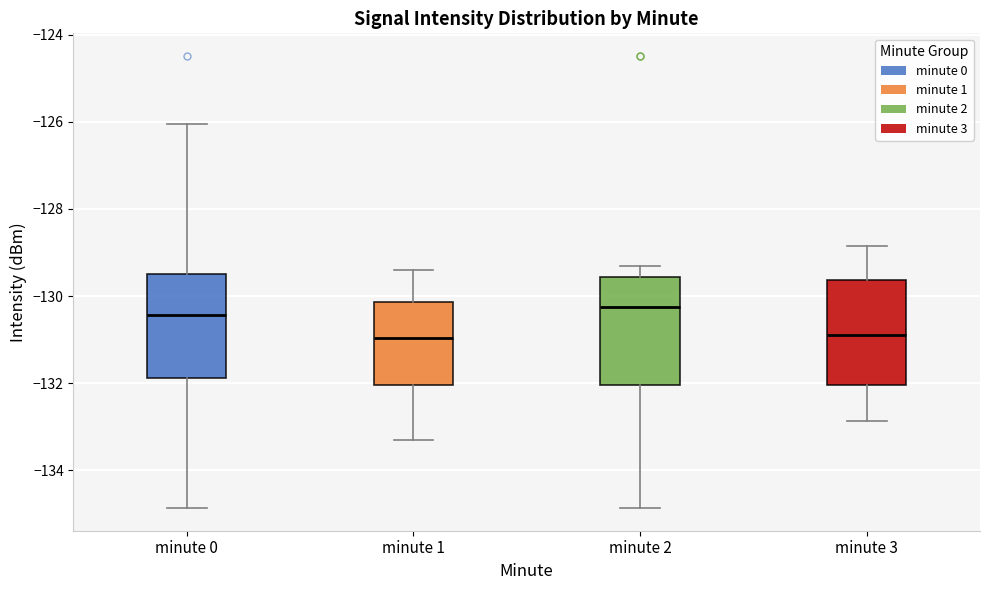

Reading left to right, read every box against the y-axis: the position of its median line, the range the box covers, and the ends of its whiskers. The values are not printed on the chart, so give them approximately, as read against the axis.

minute 0: median -130.4, box -131.8 to -129.6, whiskers -134.8 to -126.0
minute 1: median -131.0, box -132.0 to -130.2, whiskers -133.4 to -129.4
minute 2: median -130.2, box -132.0 to -129.6, whiskers -134.8 to -129.4
minute 3: median -130.8, box -132.0 to -129.6, whiskers -132.8 to -128.8